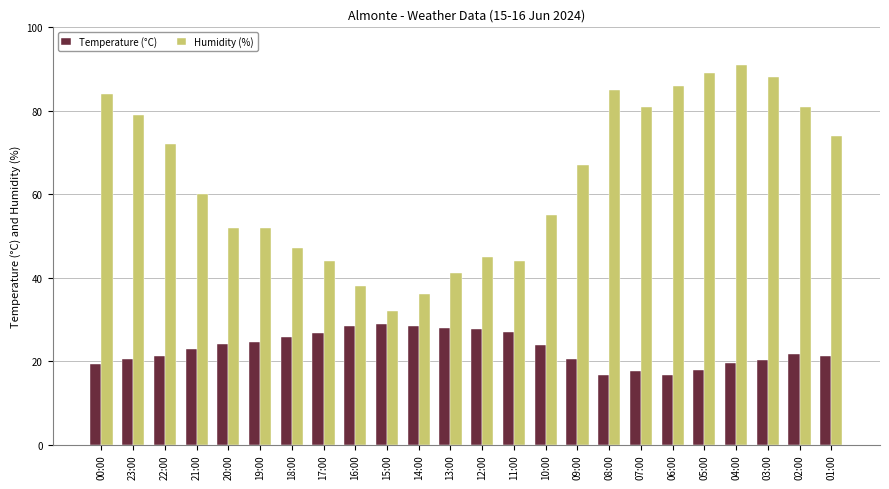

How many groups of bars are there?

24